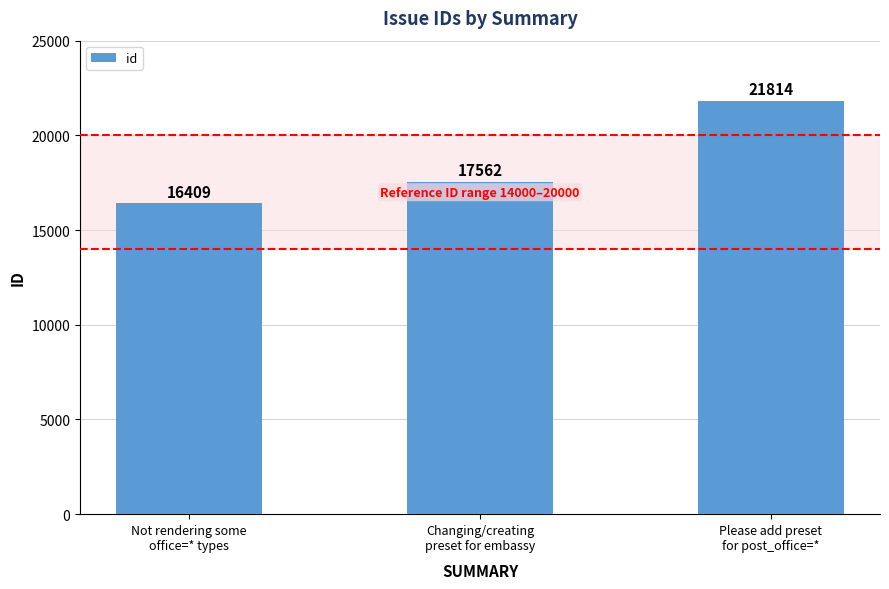

At which category does the chart reach its peak across all series?

Please add preset
for post_office=*